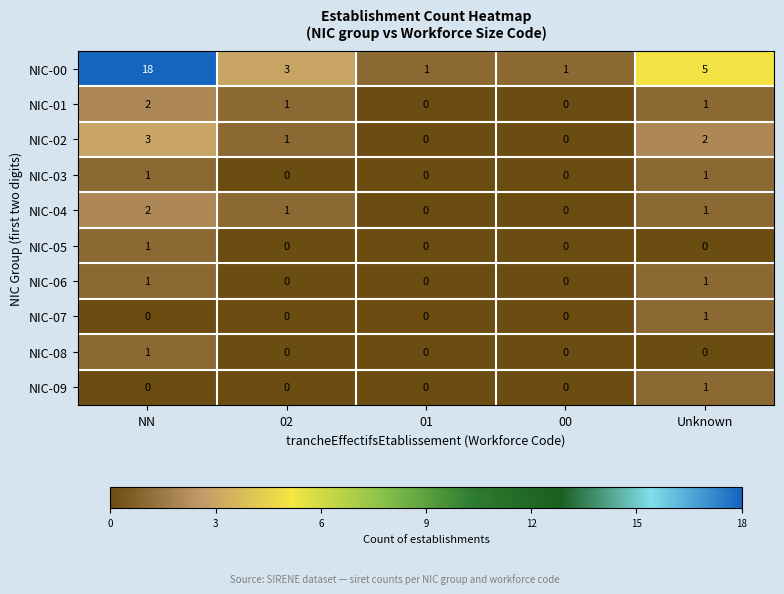

What is the total value across all series at 02?

6